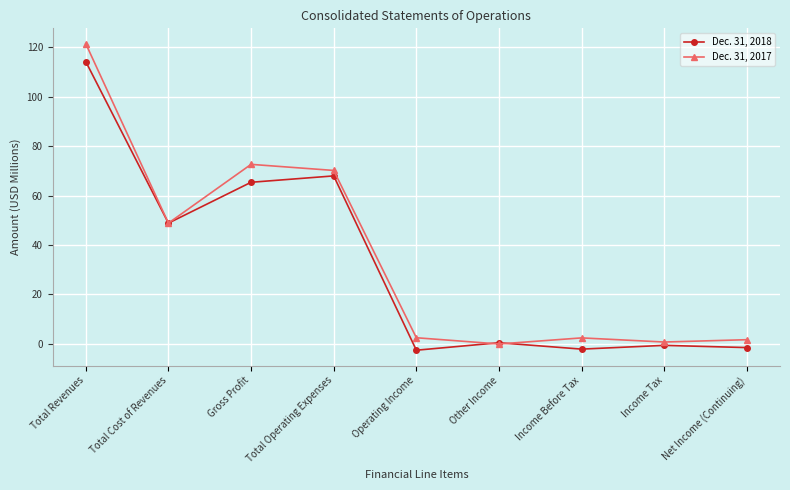

True or false: Dec. 31, 2017 has more than 0 interior local peaks.

True